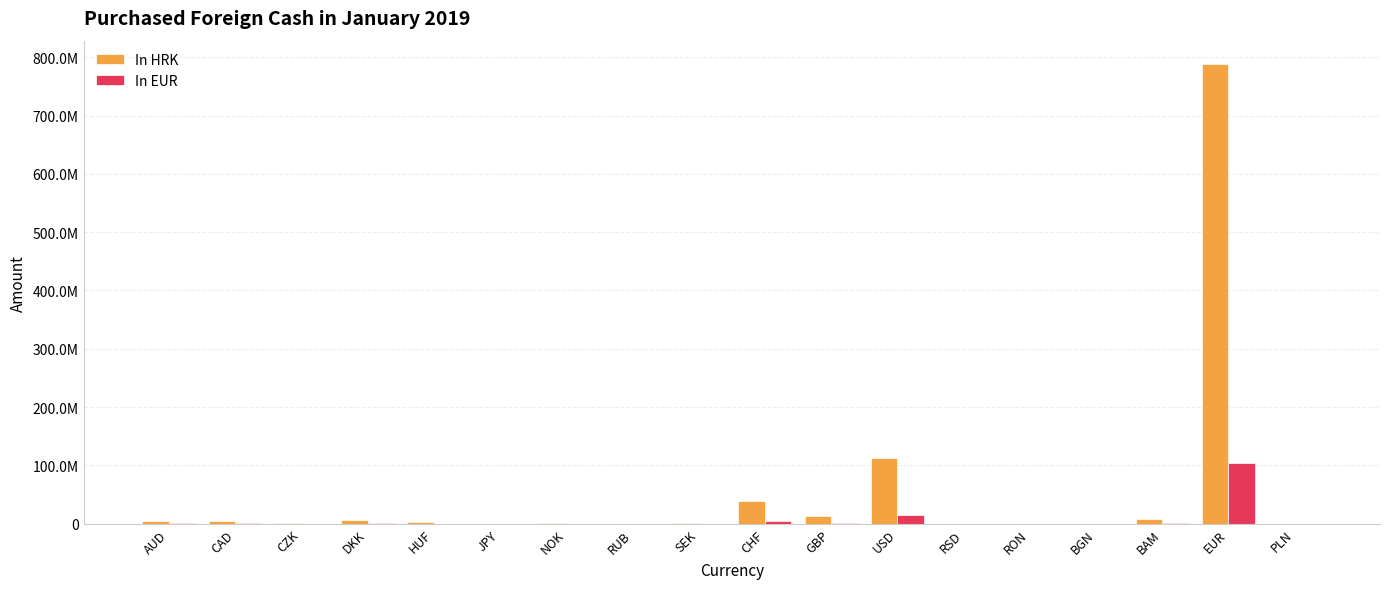

What position from the left is GBP?

11